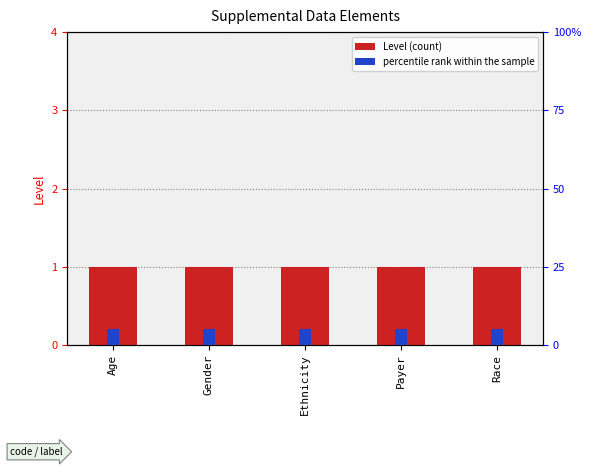

Rank the series at Payer from lowest to highest value.

percentile rank within the sample, Level